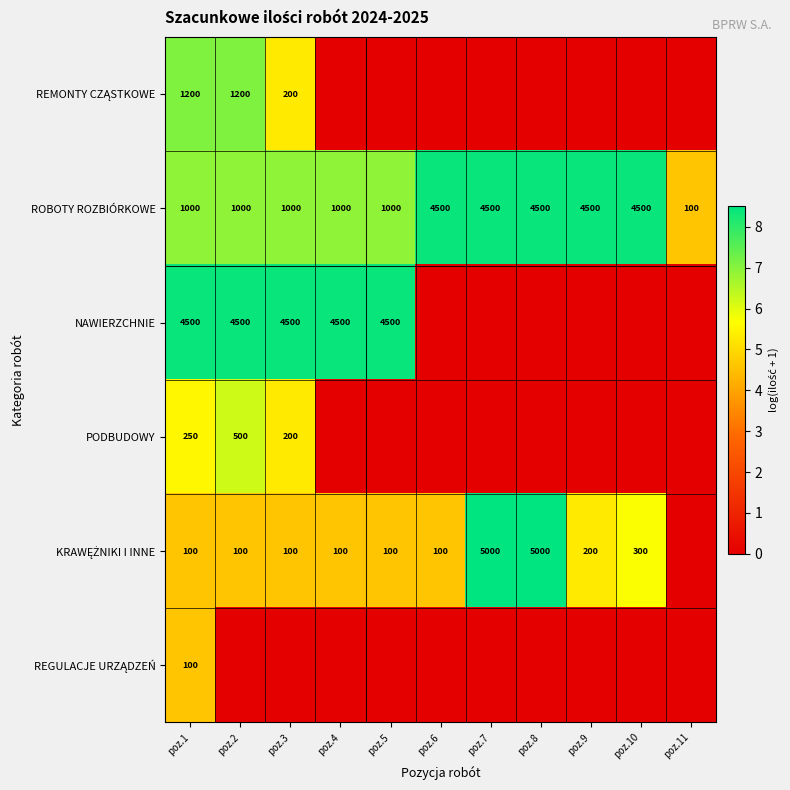

What is the highest value of the ROBOTY ROZBIÓRKOWE series?

4500